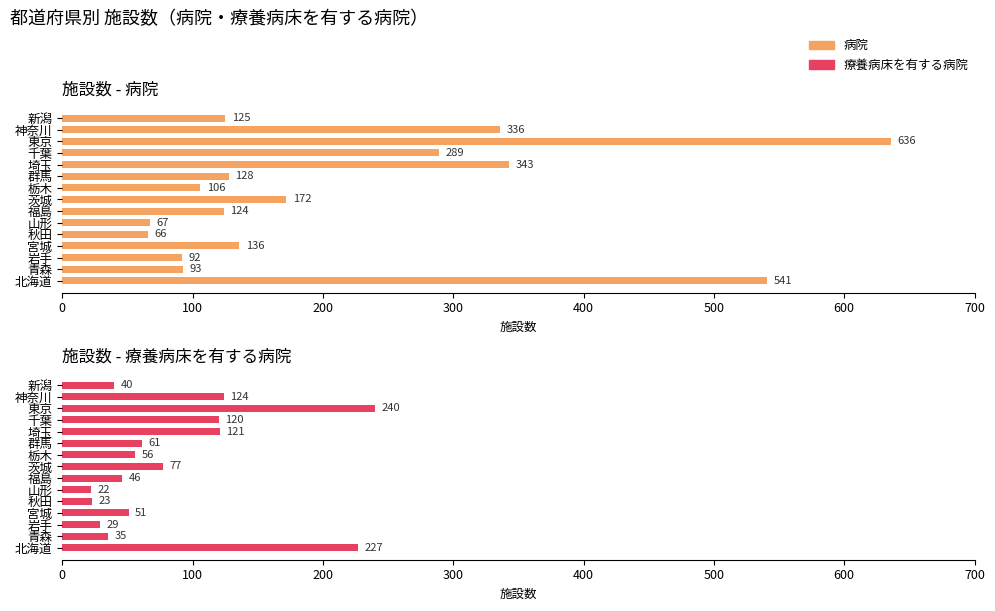

What are all the series names shown in the legend?

病院, 療養病床を有する病院